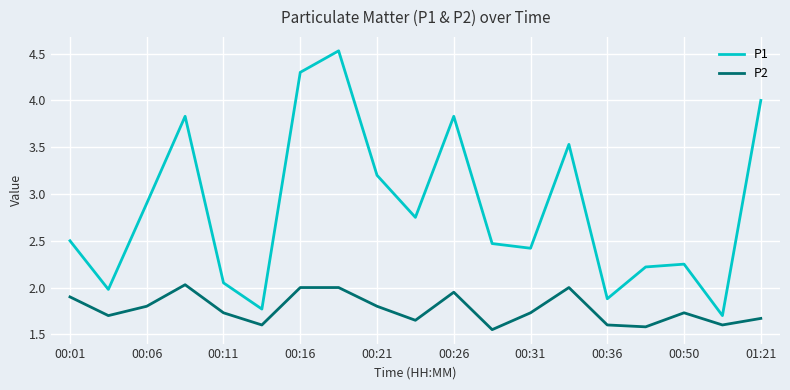

Rank the series by their maximum value, from lowest to highest.

P2, P1